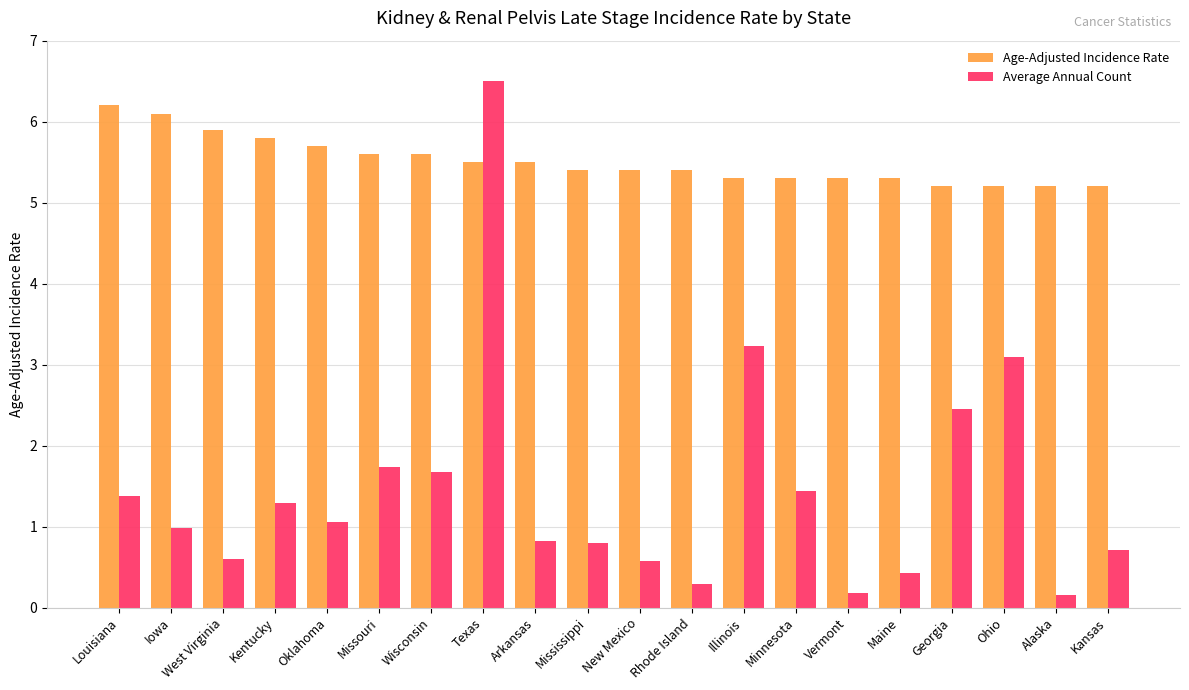

What is the difference between the maximum and minimum values in the Age-Adjusted Incidence Rate series?

1.0